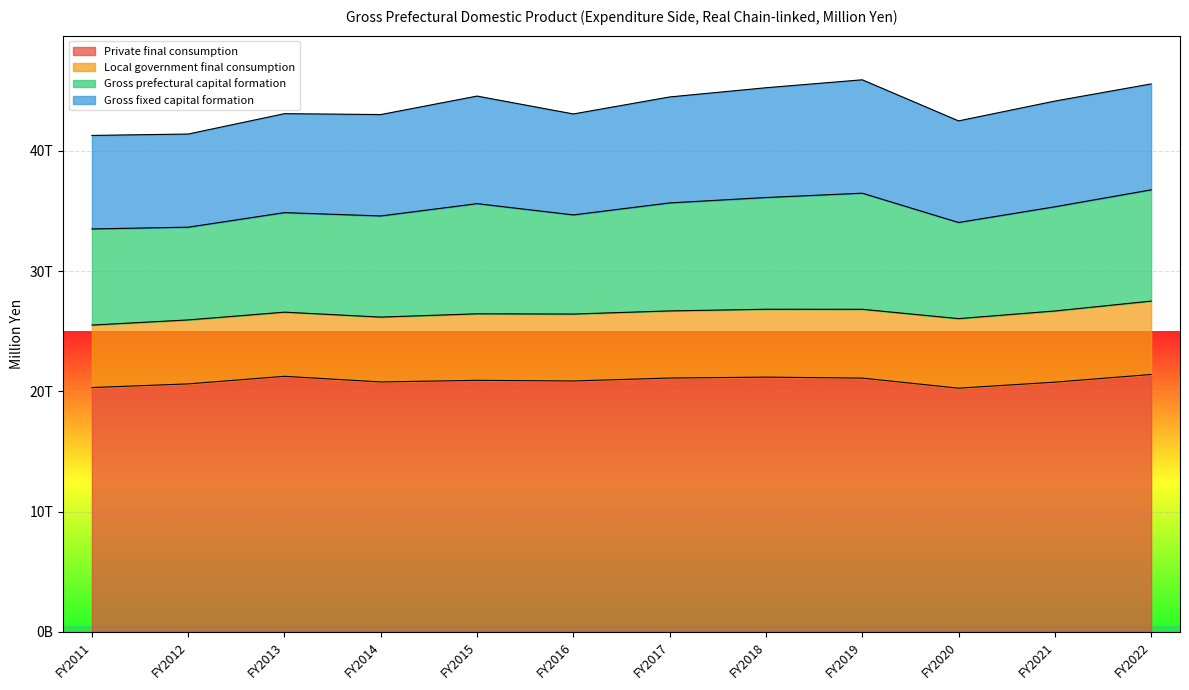

Between FY2012 and FY2021, which series saw the biggest shift?

Gross fixed capital formation